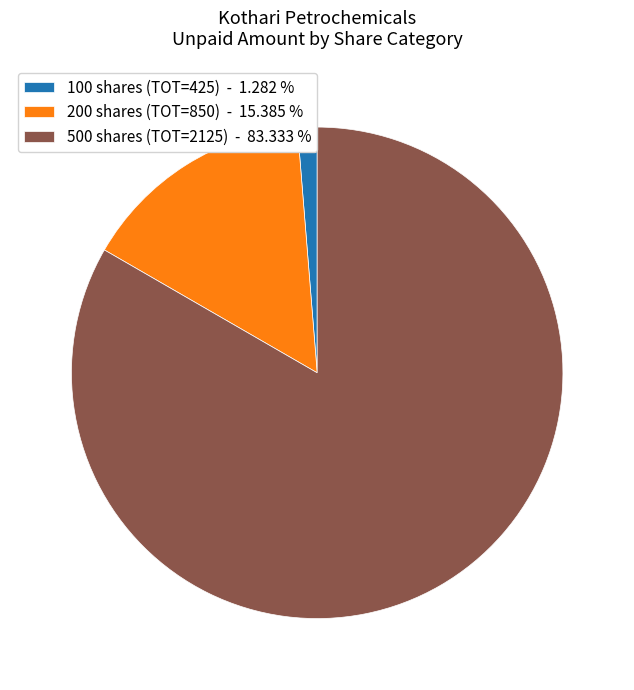

Is the sum of 500 shares (TOT=2125) - 83.333 % and 200 shares (TOT=850) - 15.385 % greater than half?

Yes